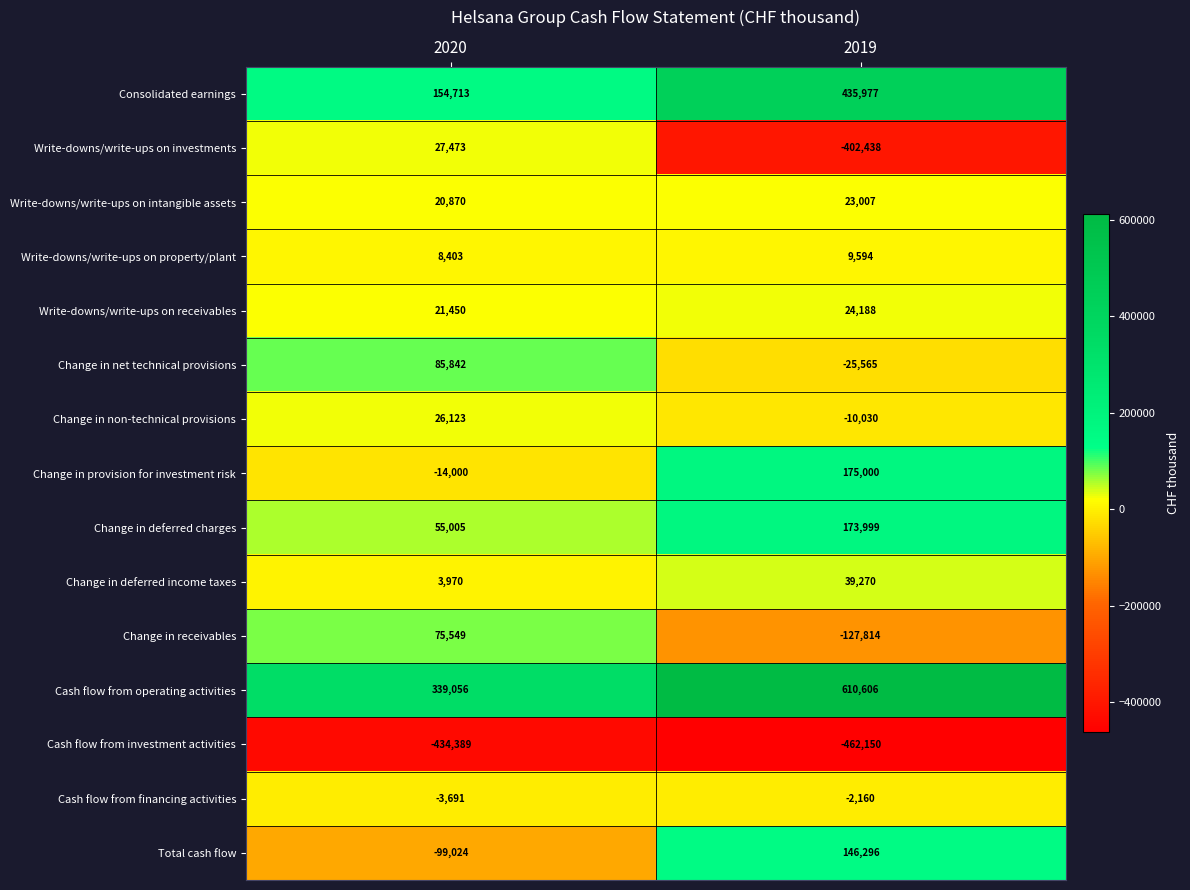

At which category is the sum across all series the highest?

2019